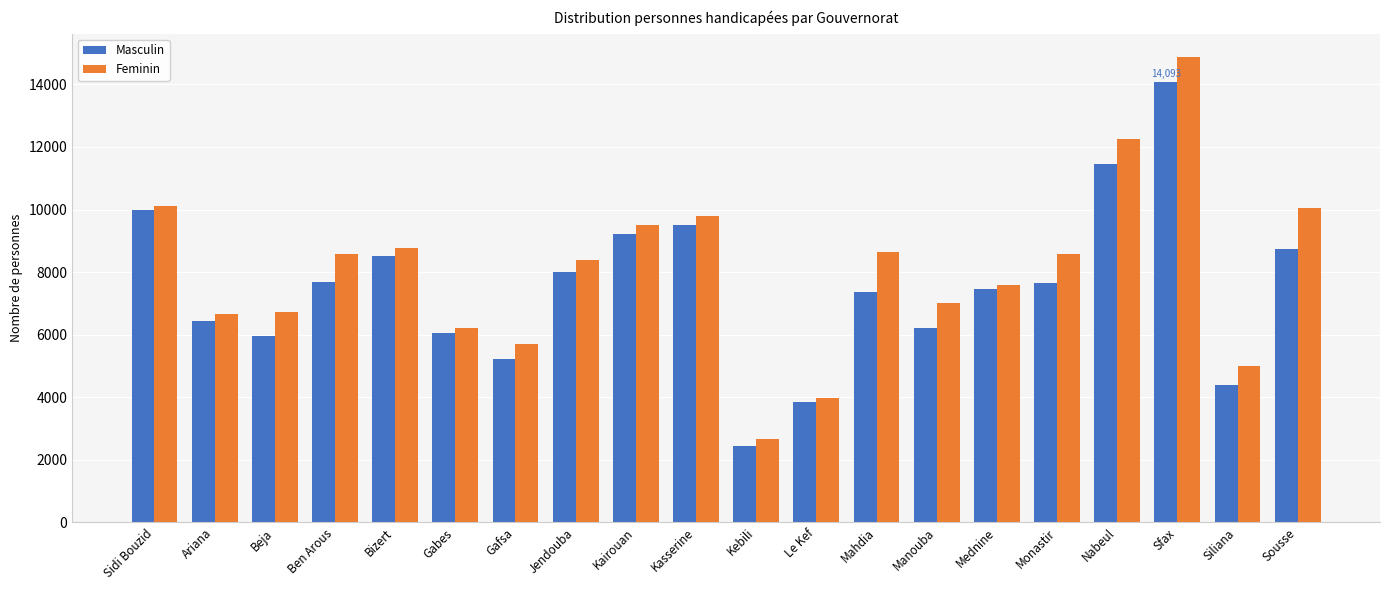

What is the approximate value of Feminin at Siliana?

5010